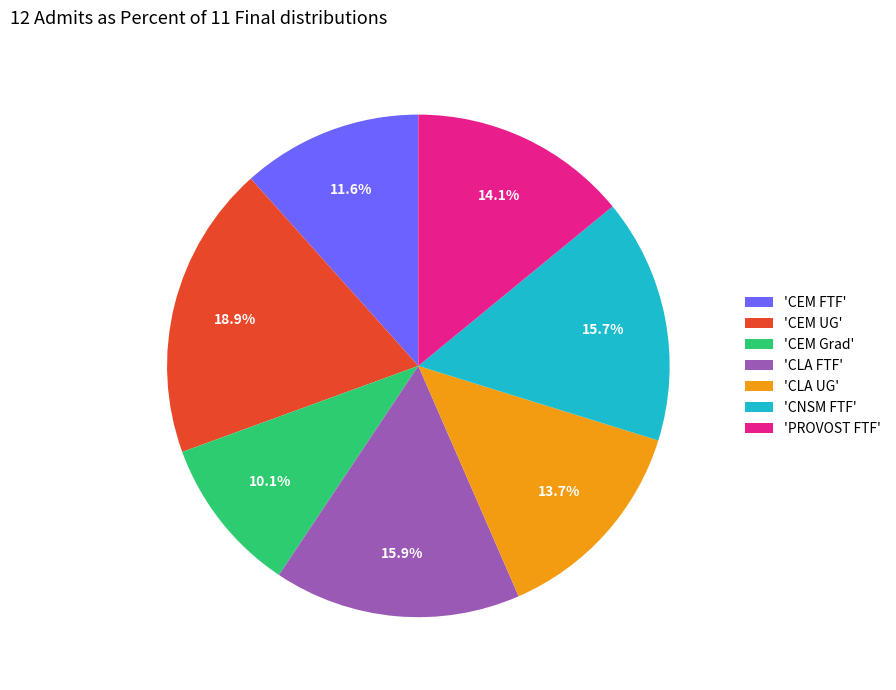

Does 'CEM UG' account for over 50% of the chart?

No